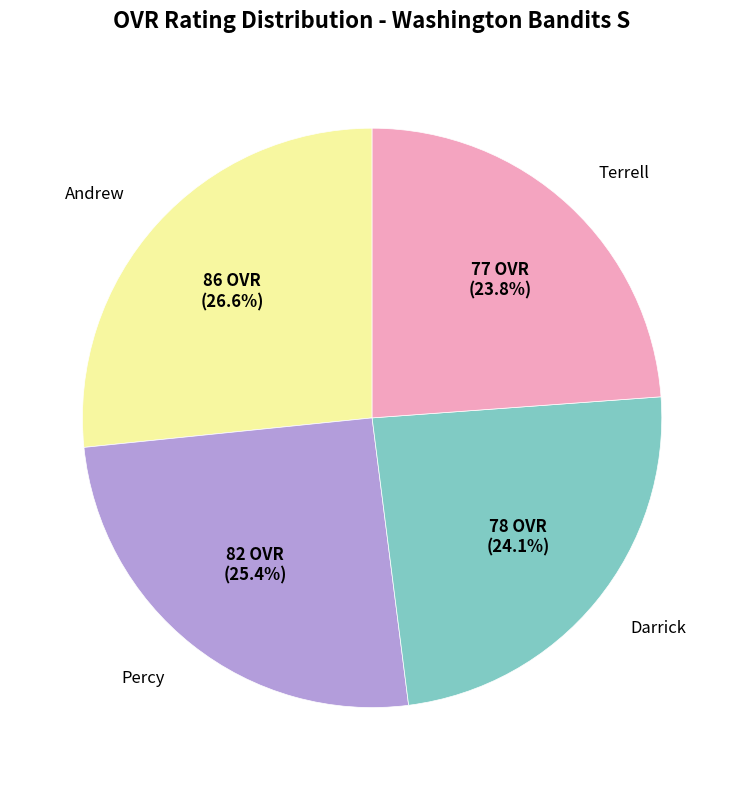

Is there any slice that represents more than half of the pie?

No